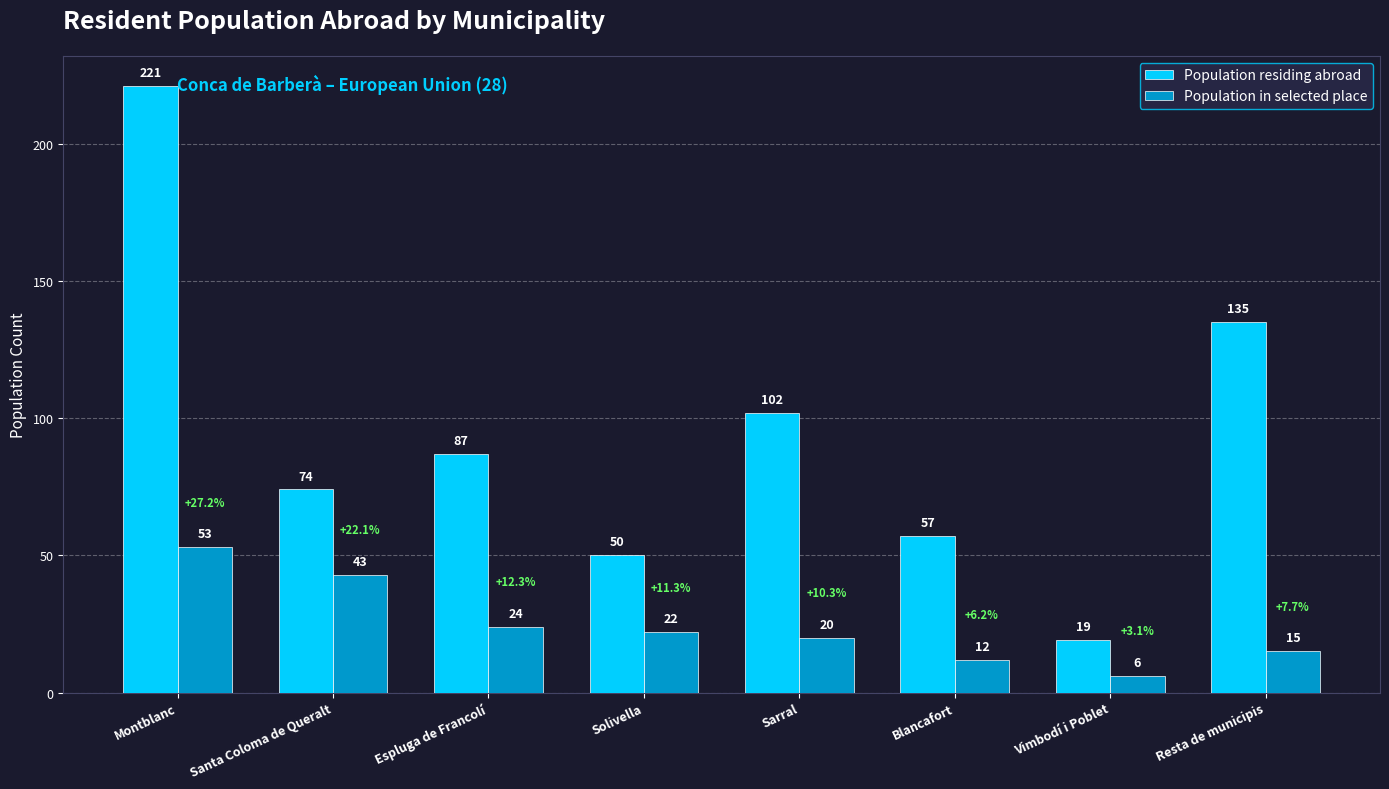

True or false: Population residing abroad has a value of 221 at Montblanc.

True